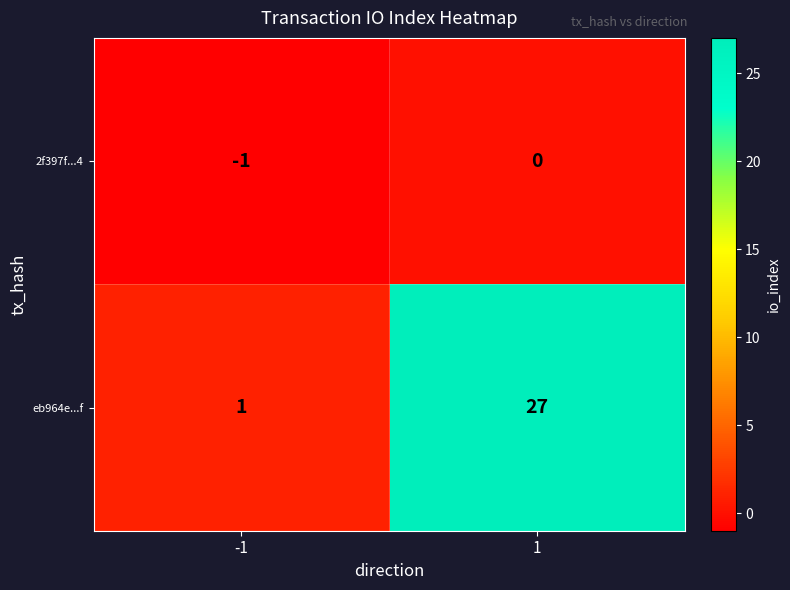

Reading right to left, list all the values displayed in this chart.

2f397f...4: 0	-1
eb964e...f: 27	1